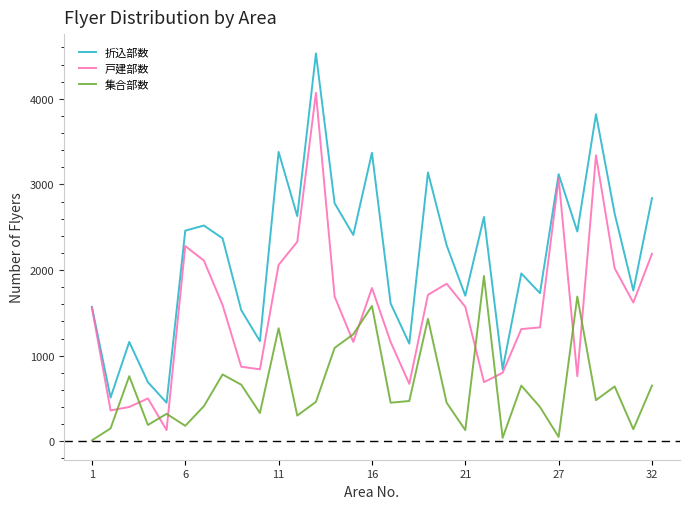

True or false: 集合部数 and 戸建部数 cross at least once.

True